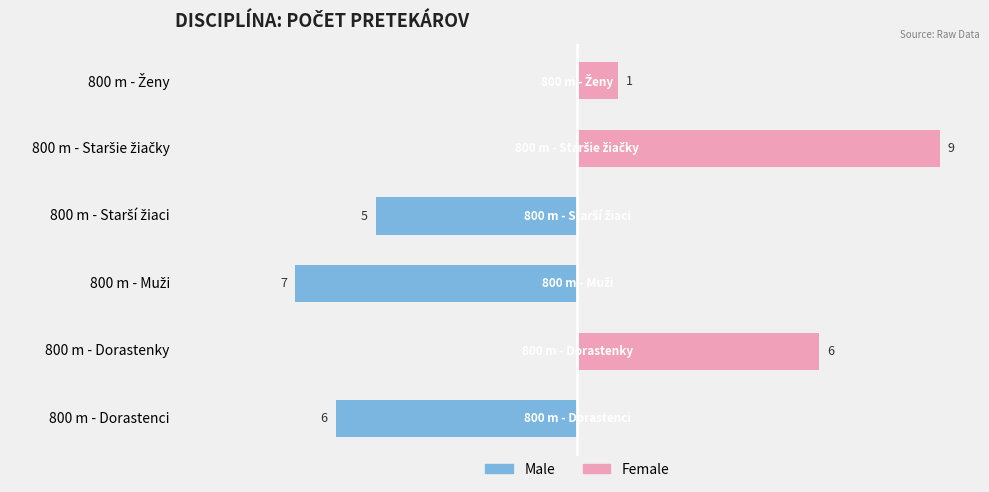

How many data points in Female are above 1?

2